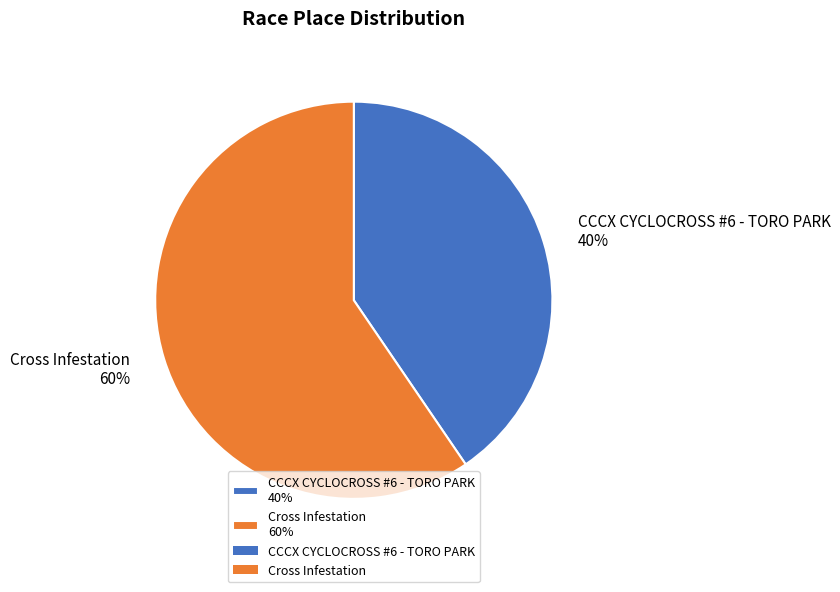

Is the sum of Cross Infestation 60% and CCCX CYCLOCROSS #6 - TORO PARK 40% greater than half?

Yes